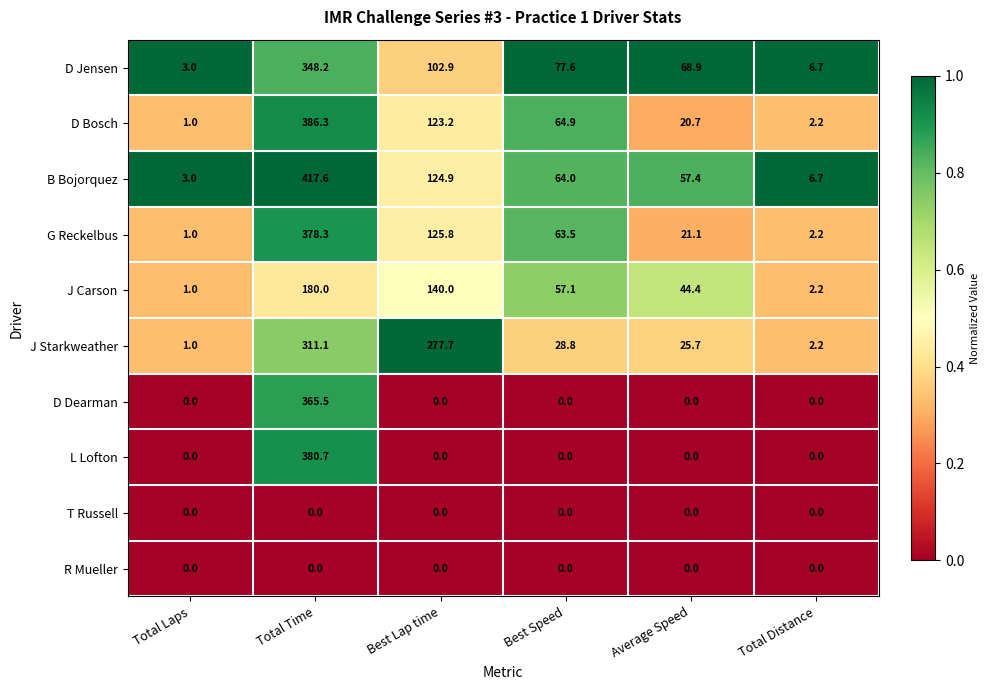

Count the number of data series in this chart.

10